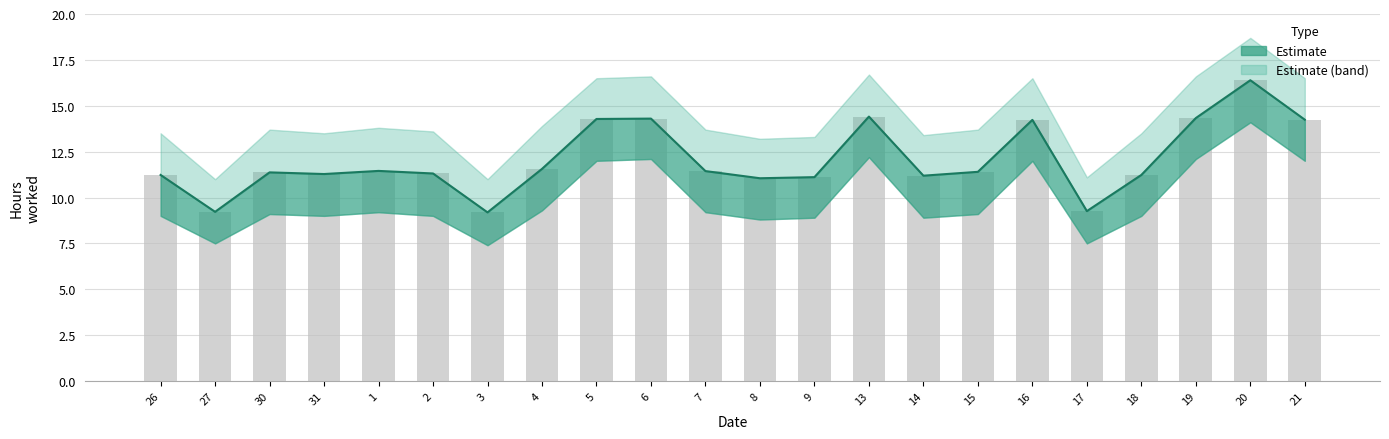

What is the approximate value of Low Hours at 3?

9.2